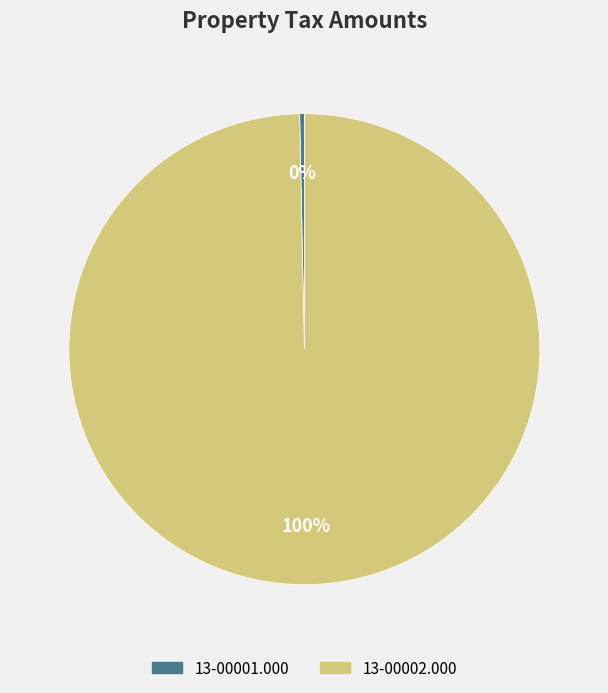

Approximately how many times larger is the value at 13-00002.000 compared to 13-00001.000?

310.8